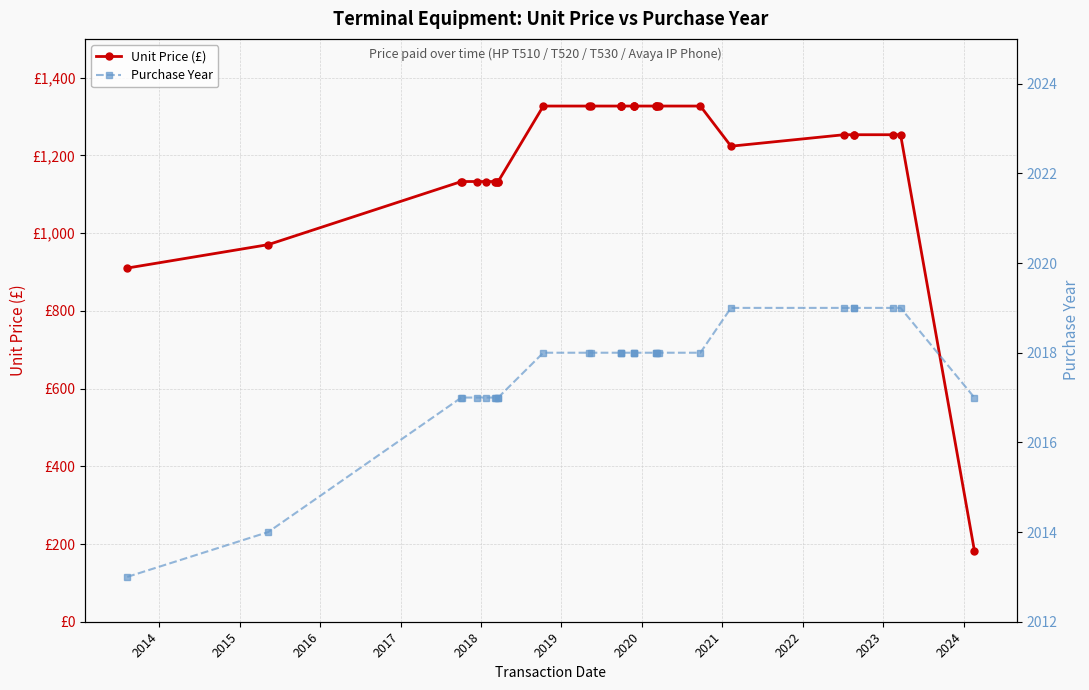

How many values in the Purchase Year series exceed 2018?

6